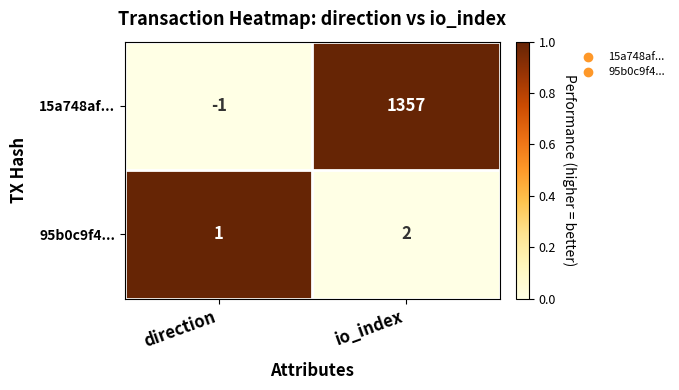

How many data points does each series have?

2